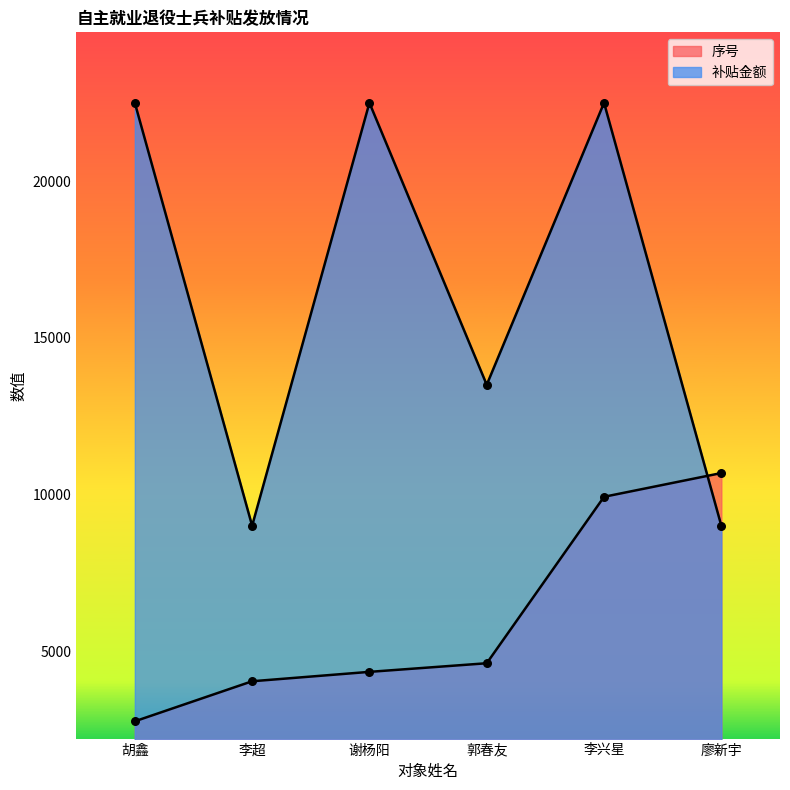

Which series has the largest total across all categories?

补贴金额